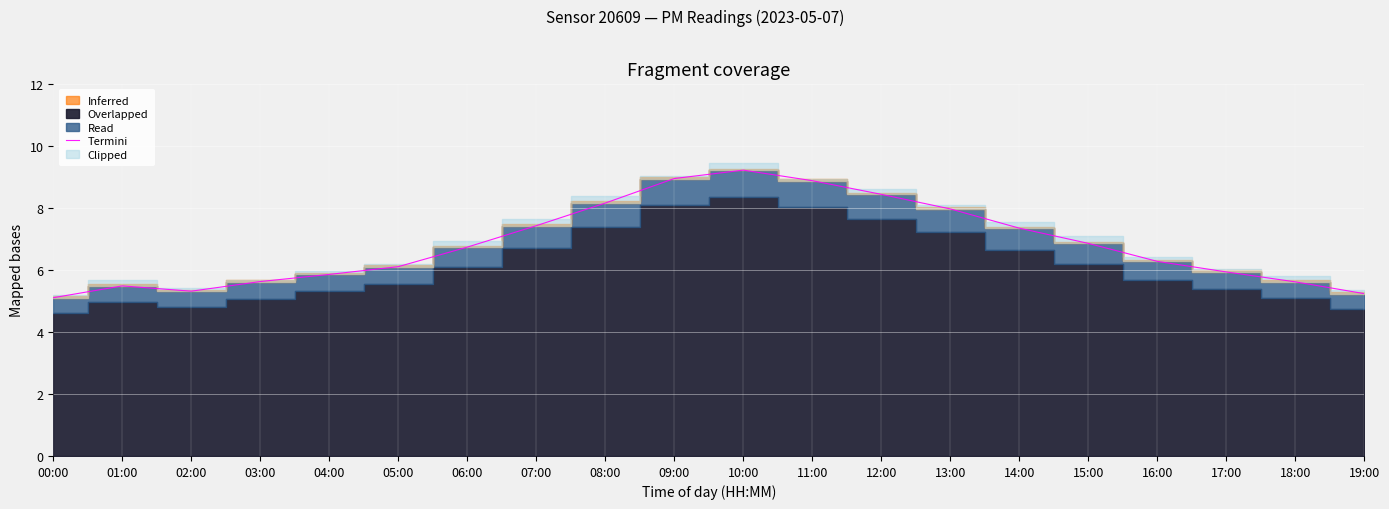

At which label does the data first exceed 6?

05:00